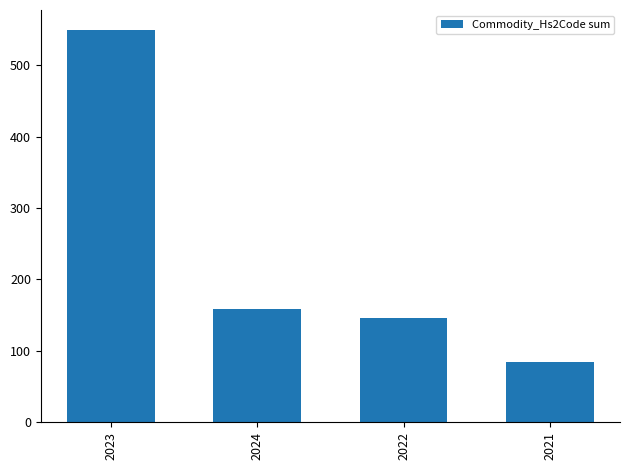

Rank the categories by value from highest to lowest.

2023, 2024, 2022, 2021